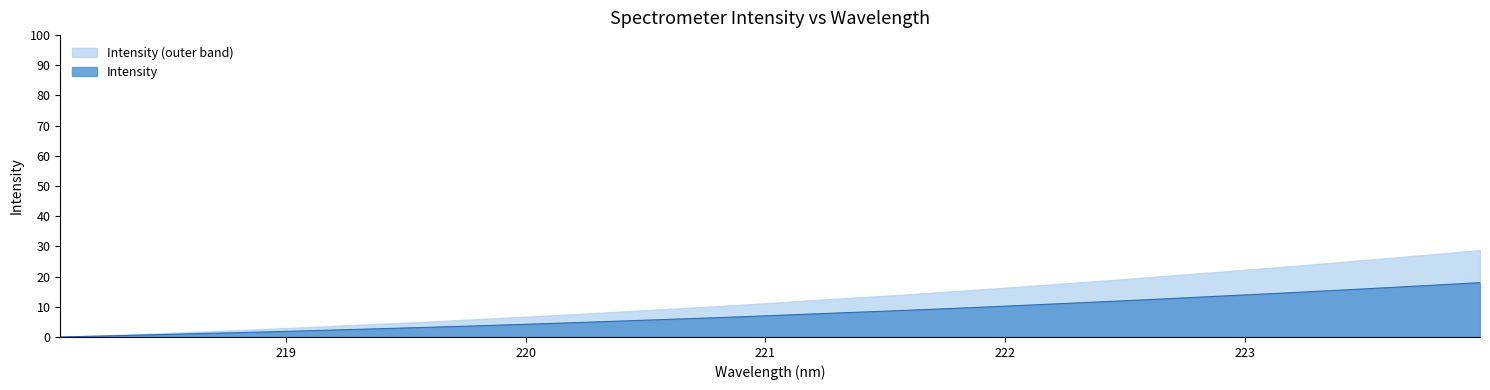

Which category has the highest value across all series?

223.9802